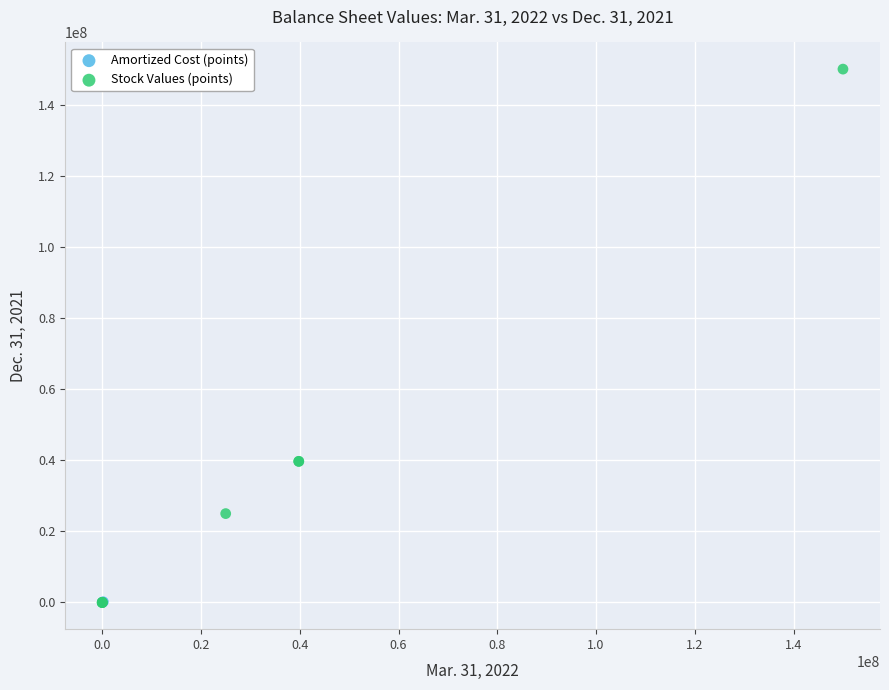

Which series has the widest spread of Y values?

Stock Values (points)